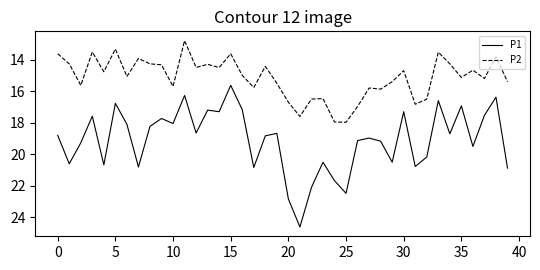

What is the maximum value shown in the chart?

24.6